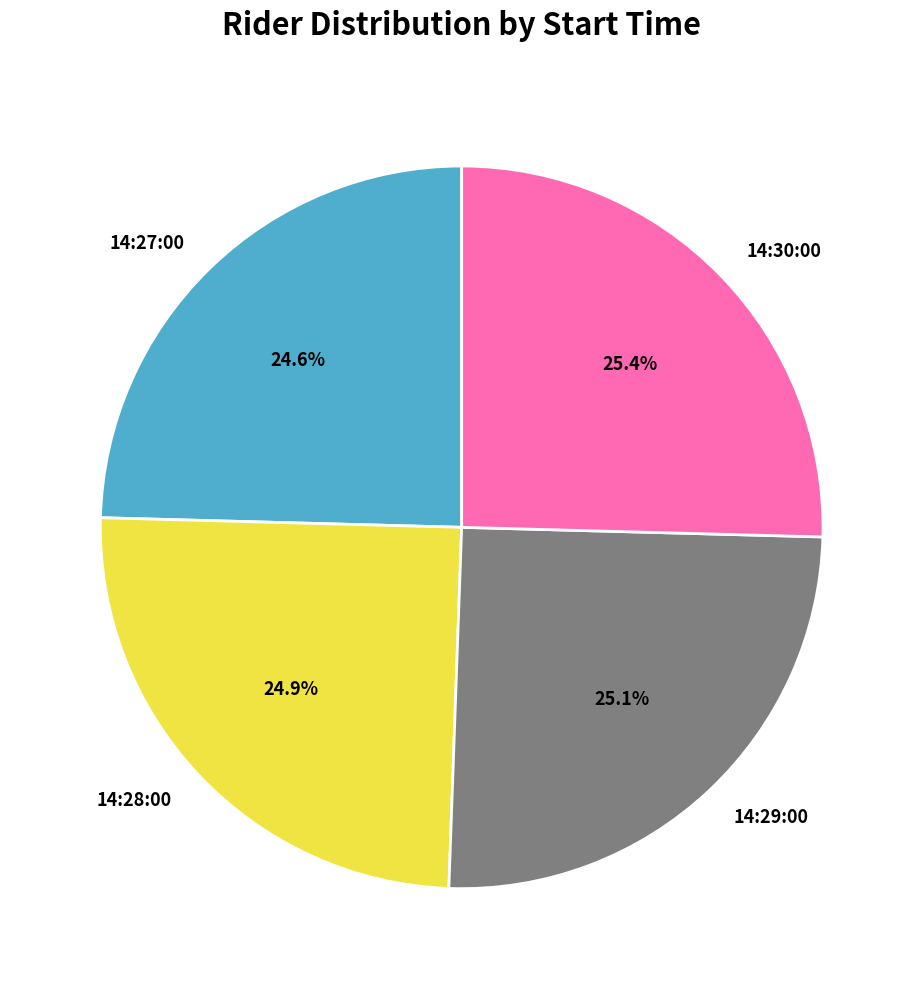

What is the total percentage of 14:30:00 and 14:28:00?

50.3%